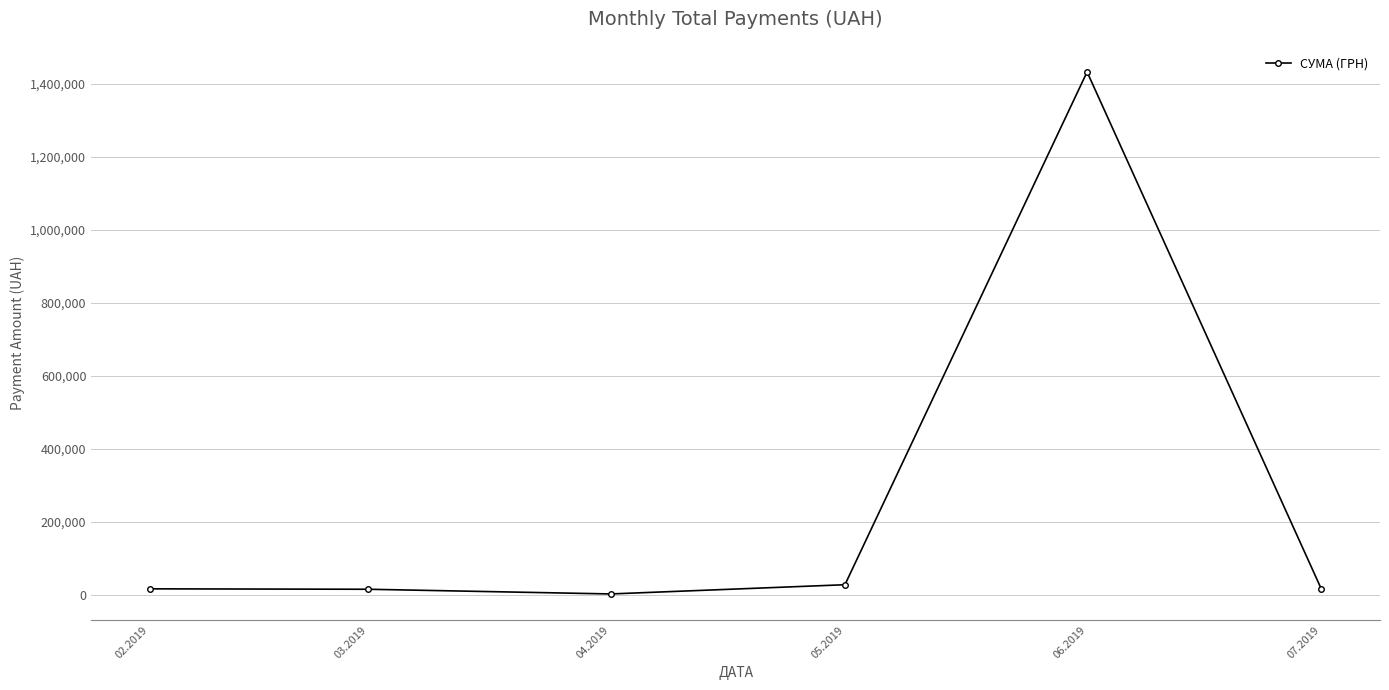

What is the greatest value displayed?

1432083.1